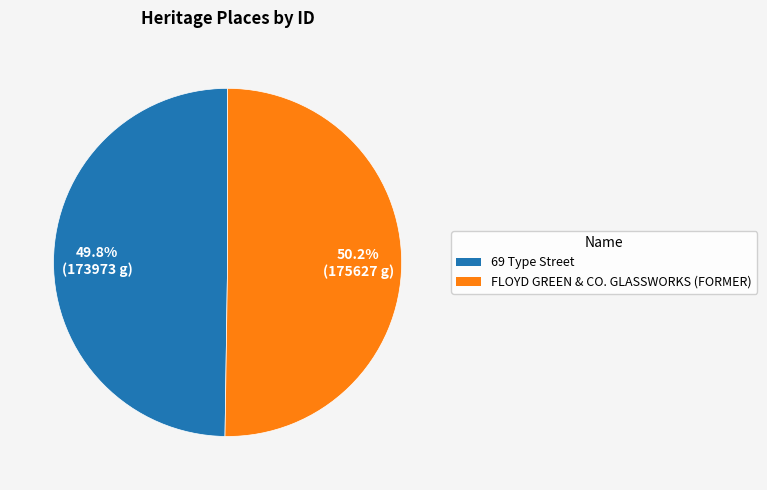

Is there any slice that represents more than half of the pie?

Yes